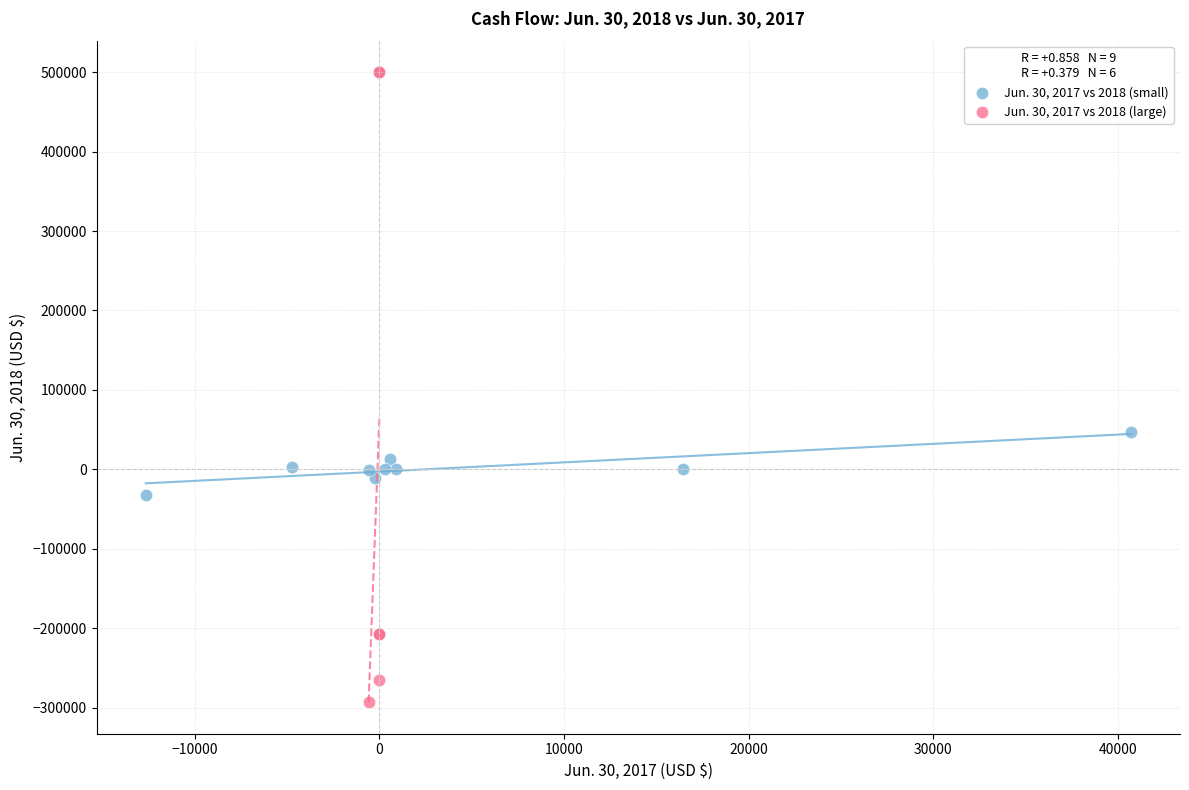

Which series has the widest spread of Y values?

Jun. 30, 2017 vs 2018 (large)